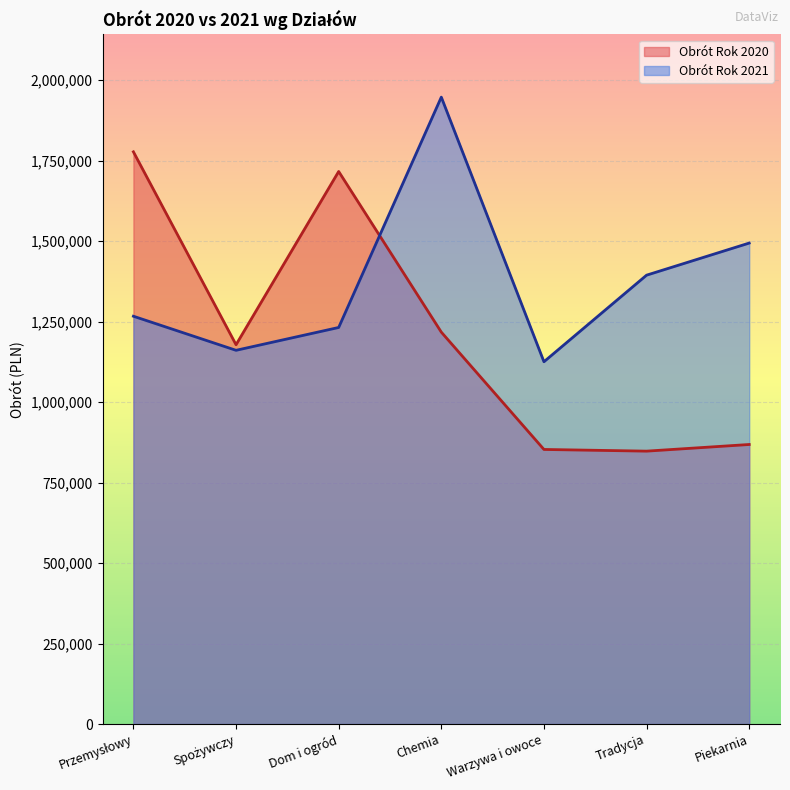

Reading left to right, transcribe all the data shown in this chart.

Obrót Rok 2020: 1777759	1178422	1716688	1217547	853062	847837	868484
Obrót Rok 2021: 1266977	1161108	1232046	1947684	1125561	1394559	1494299